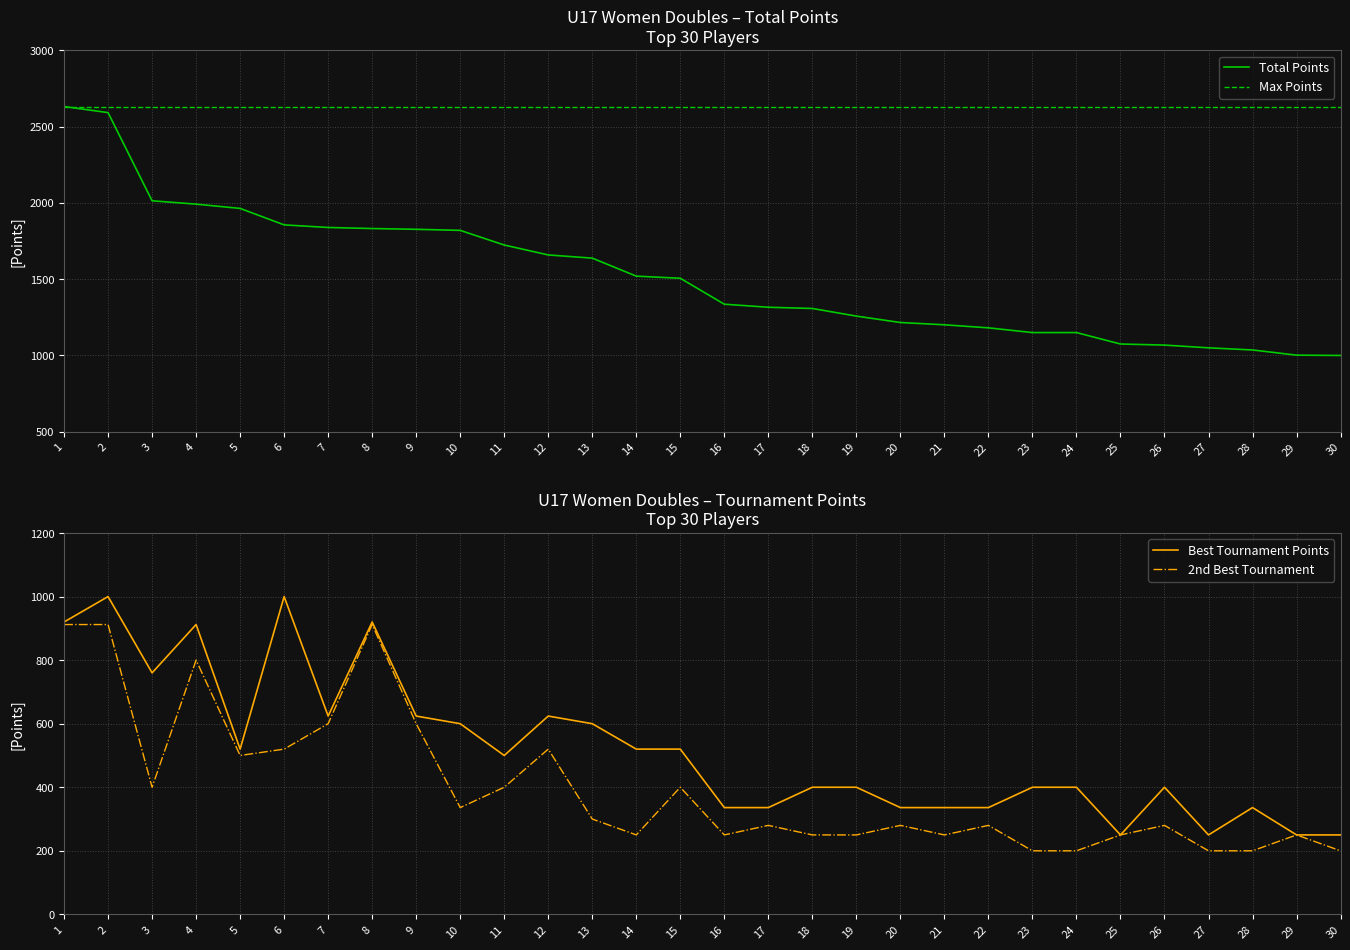

In Best Tournament Points, how many points are higher than both neighbors (excluding endpoints)?

7